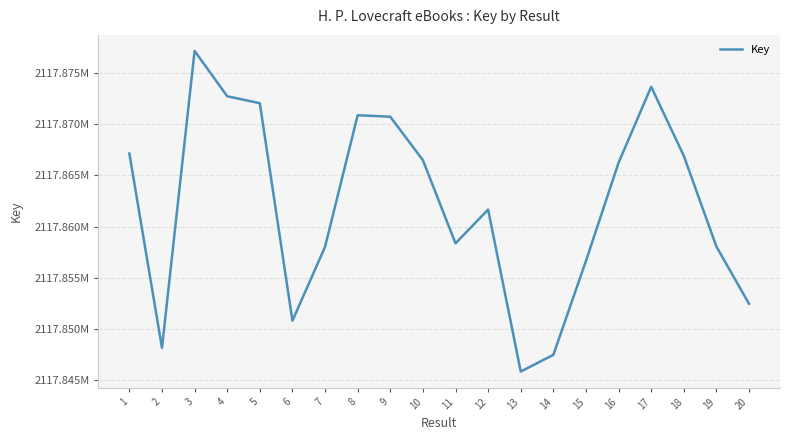

The value at 18 is 2947079272. True or false?

False